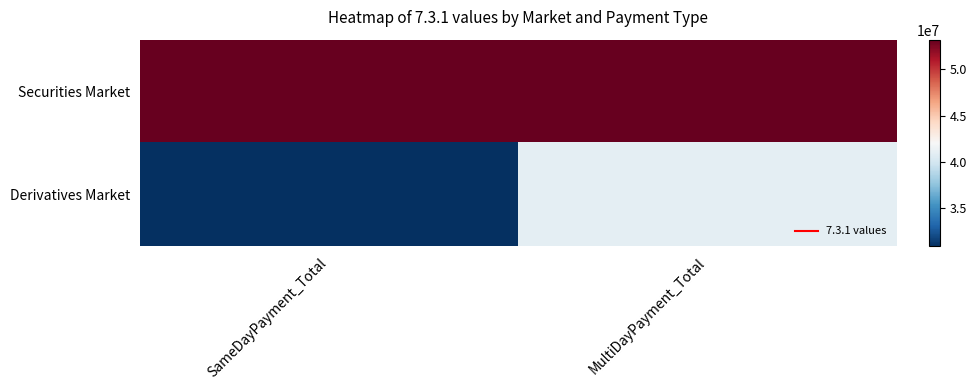

Which series has the largest total across all categories?

Securities Market